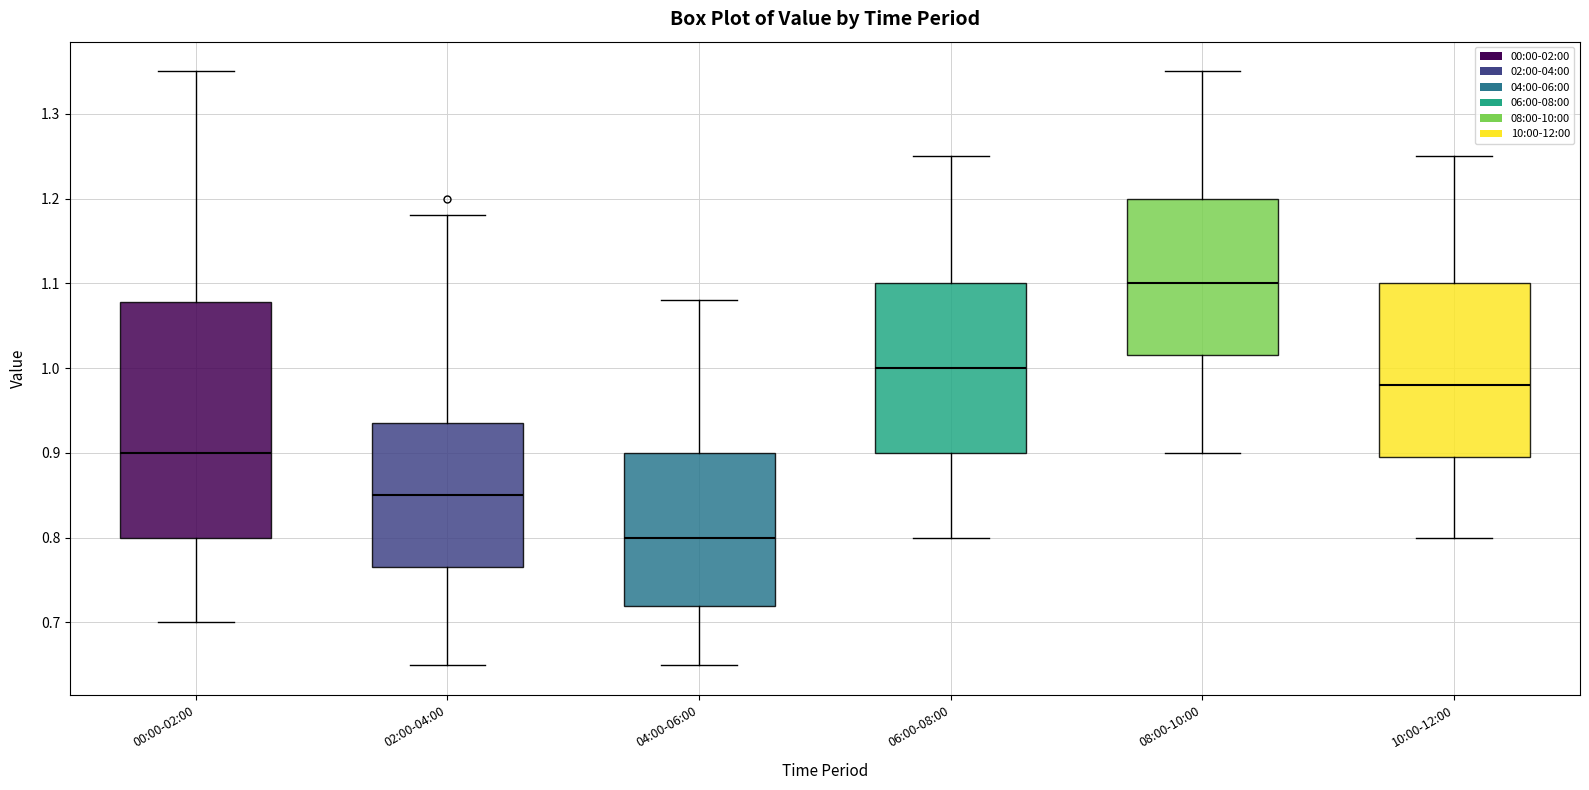

Reading left to right, transcribe this box plot: for each box, give where its median line is, the range the box spans, and where its two whiskers end, as read against the y-axis. The values are not printed on the chart, so give them approximately, as read against the axis.

00:00-02:00: median 0.90, box 0.80 to 1.08, whiskers 0.70 to 1.35
02:00-04:00: median 0.85, box 0.77 to 0.94, whiskers 0.65 to 1.18
04:00-06:00: median 0.80, box 0.72 to 0.90, whiskers 0.65 to 1.08
06:00-08:00: median 1.00, box 0.90 to 1.10, whiskers 0.80 to 1.25
08:00-10:00: median 1.10, box 1.02 to 1.20, whiskers 0.90 to 1.35
10:00-12:00: median 0.98, box 0.90 to 1.10, whiskers 0.80 to 1.25